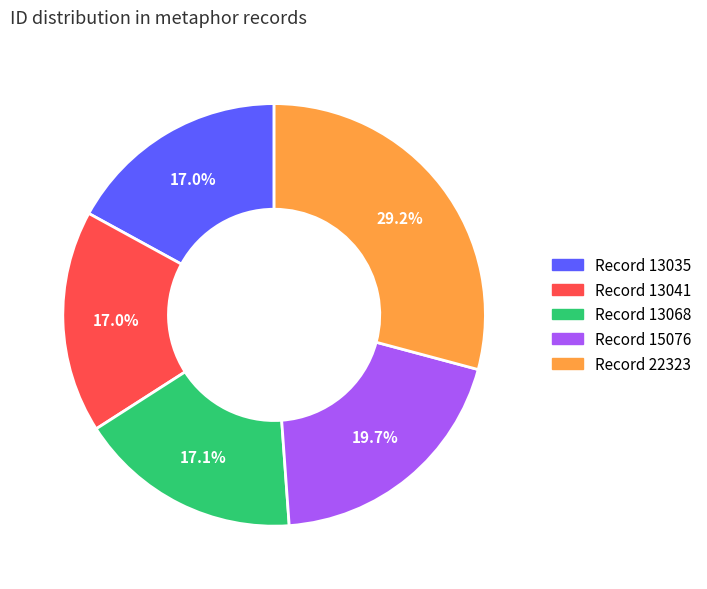

Count the number of slices in the pie.

5